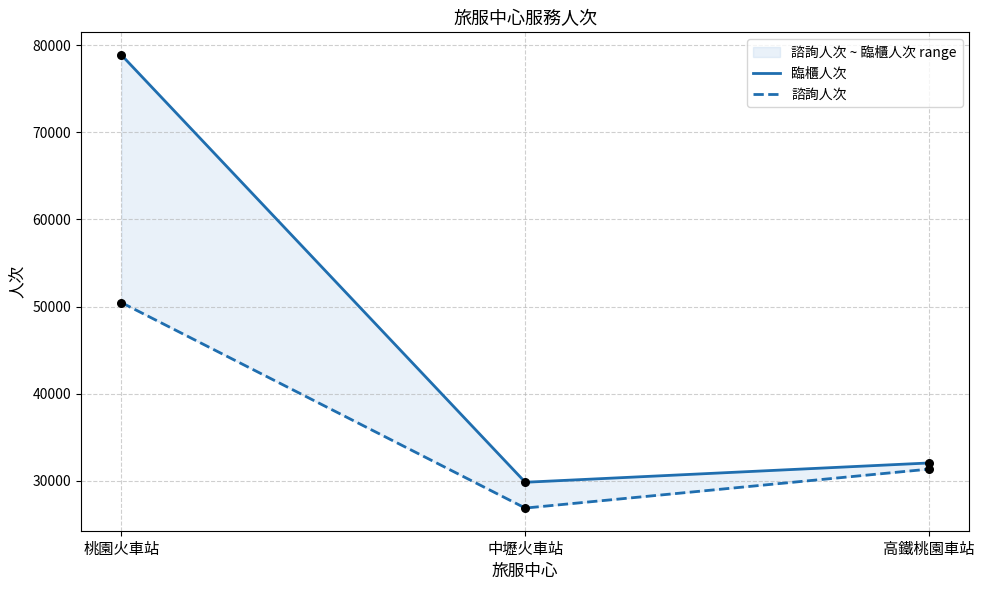

Which series has the largest total across all categories?

臨櫃人次